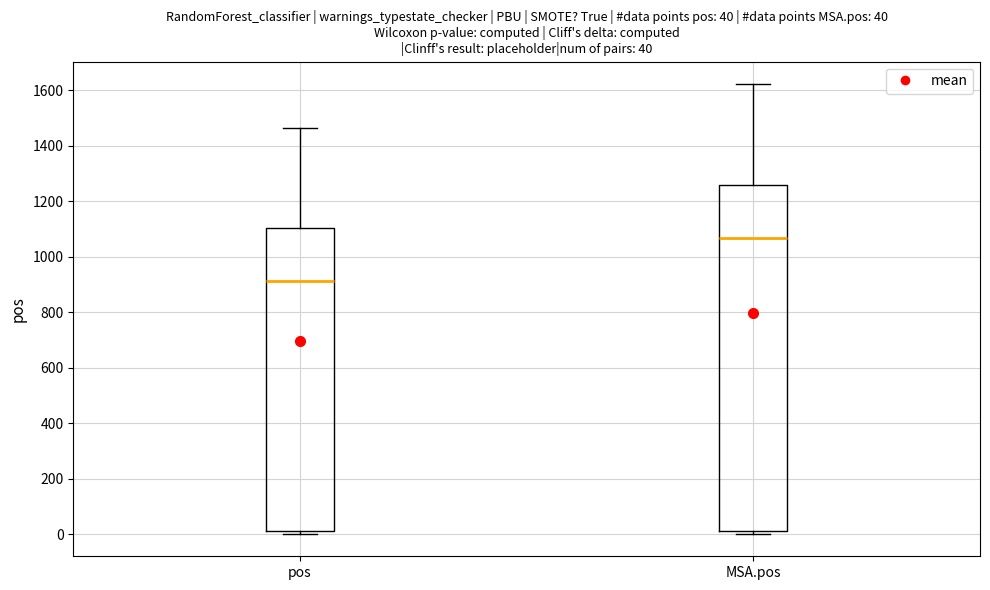

Which box is the tallest, from its lower edge to its upper edge?

MSA.pos